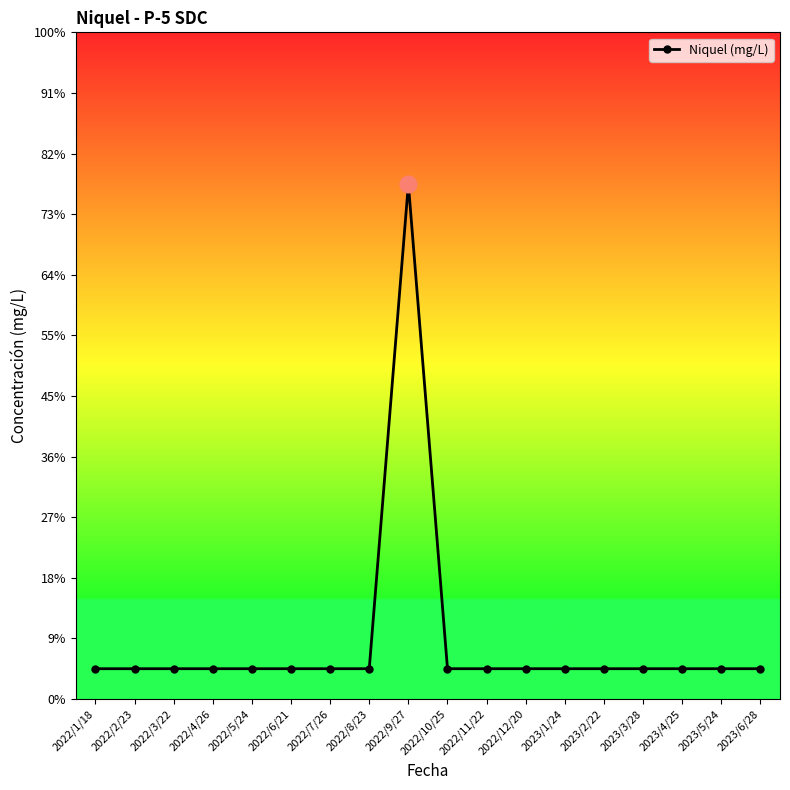

True or false: the data shows 0.0 at 2023/6/28.

True